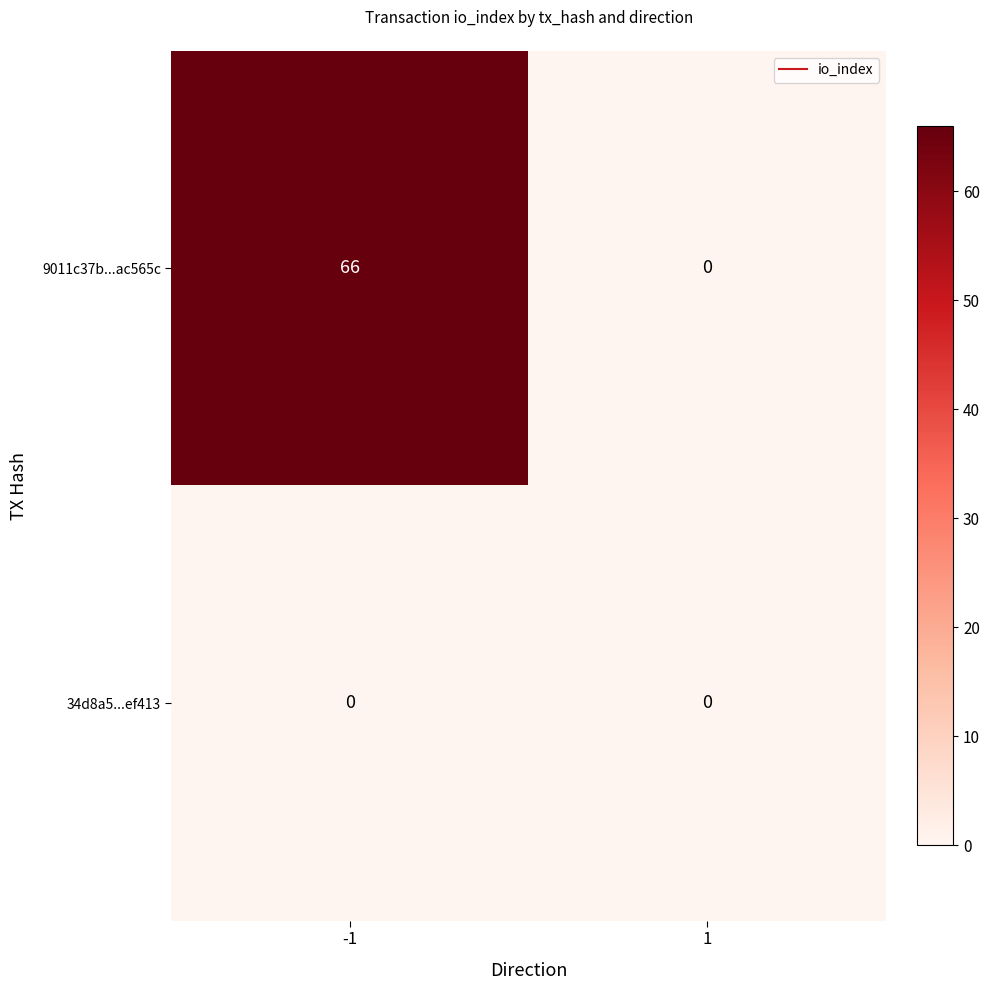

Reading left to right, what are all the values shown in this chart?

9011c37b...ac565c: 66	0
34d8a5...ef413: 0	0